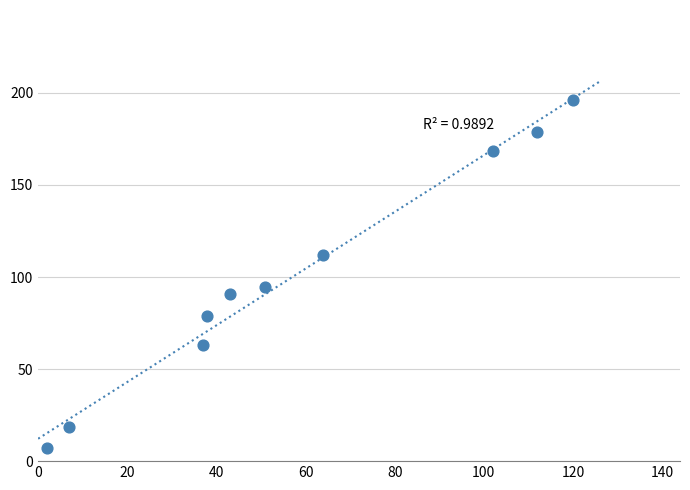

What Y value in the scatter plot is closest to 101?

94.5